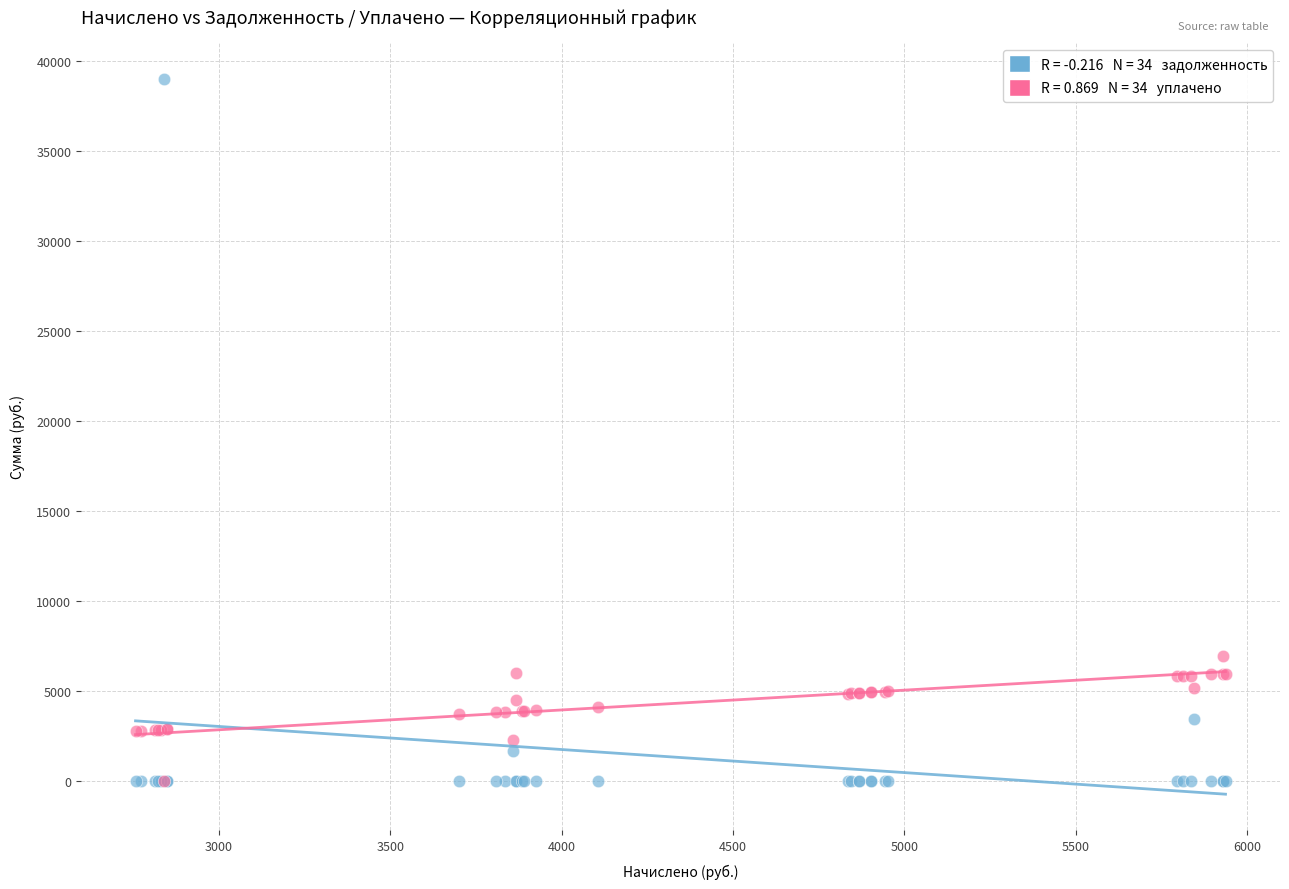

Across all series, what Y value is closest to 19502?

6916.6